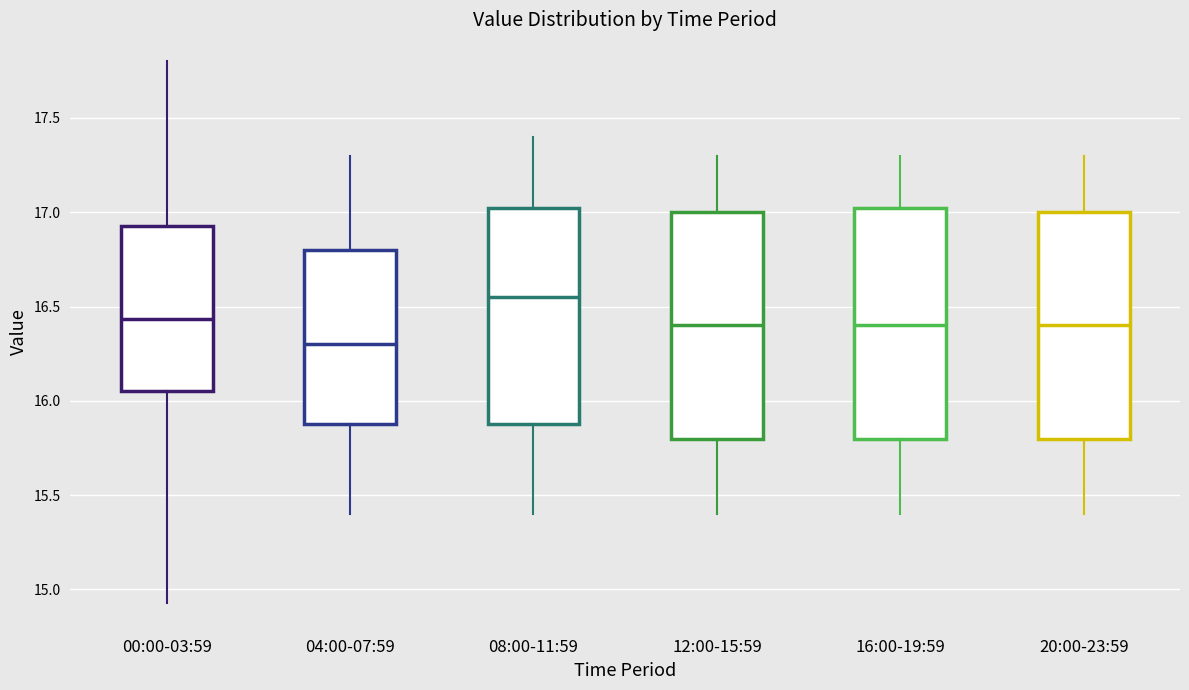

Where is the upper edge of the box for 08:00-11:59 on the y-axis? The values are not printed on the chart, so give them approximately, as read against the axis.

17.05